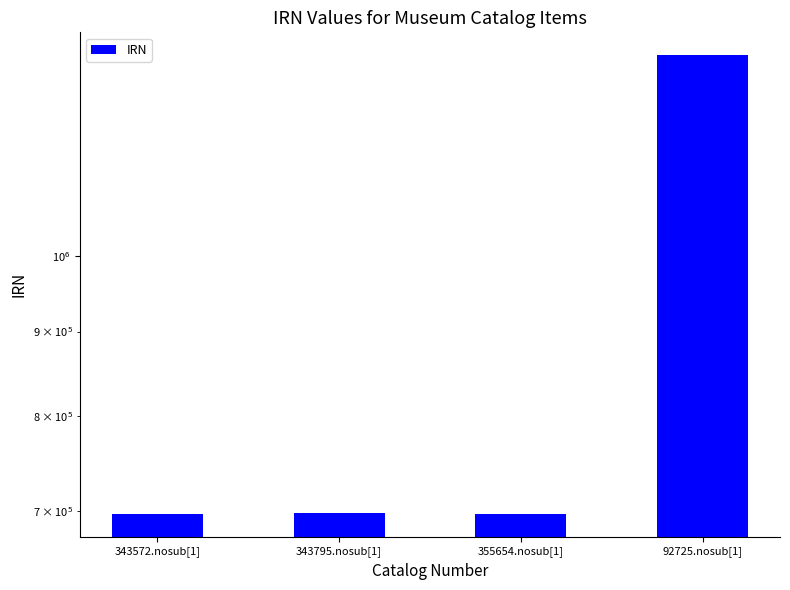

Reading right to left, extract all data points from this chart.

92725.nosub[1]=1324027	355654.nosub[1]=697826	343795.nosub[1]=698656	343572.nosub[1]=697588